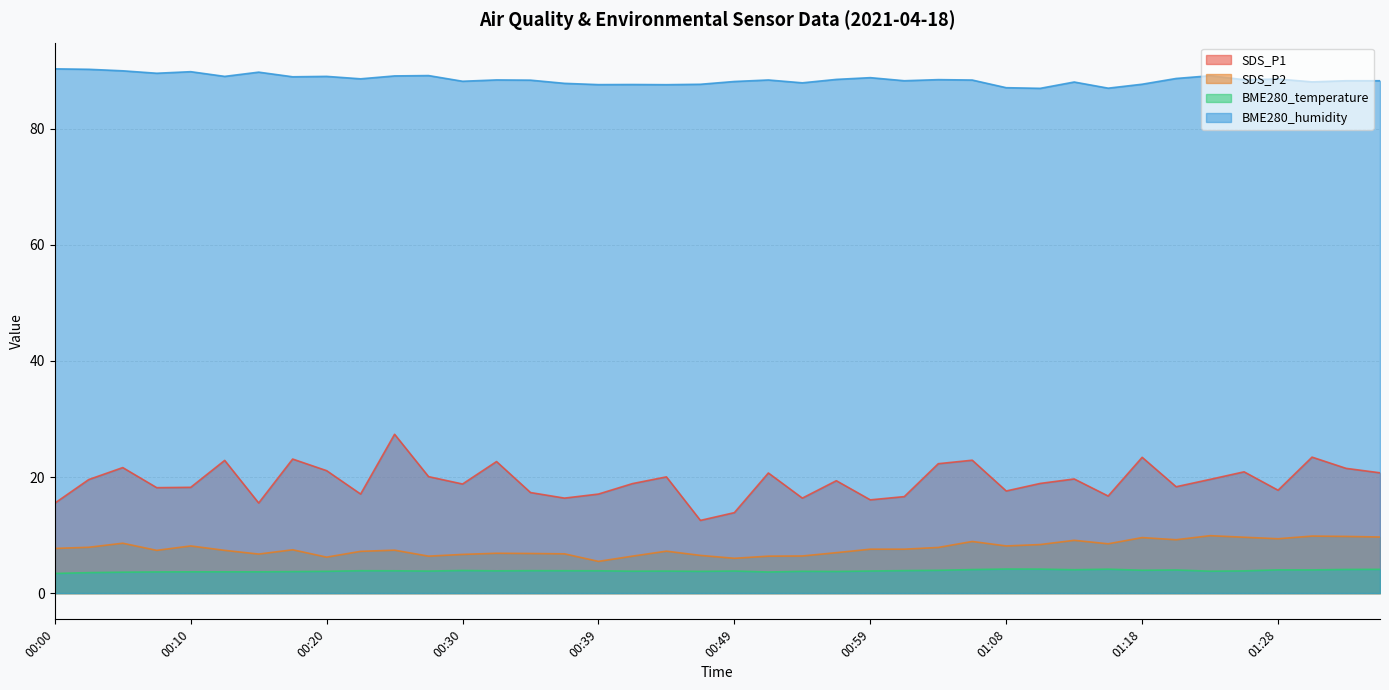

How many lines are shown in the chart?

4